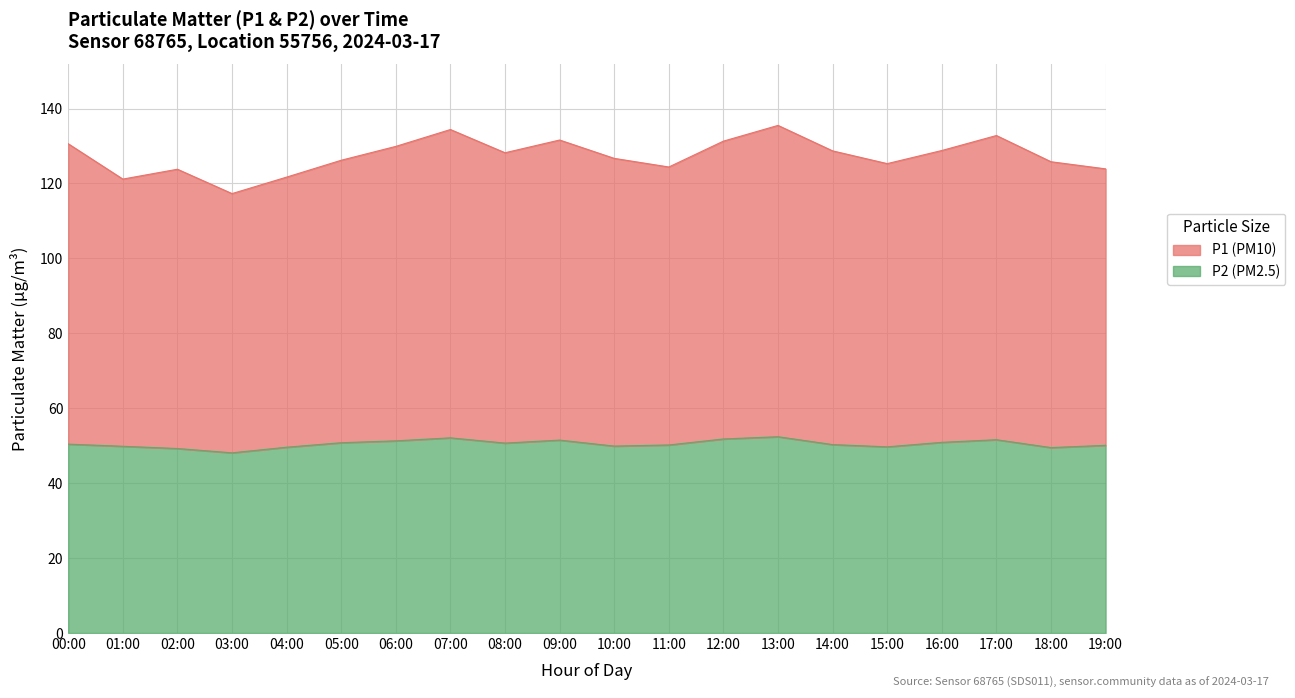

The value of P2 at 12:00 is 51.8. True or false?

True